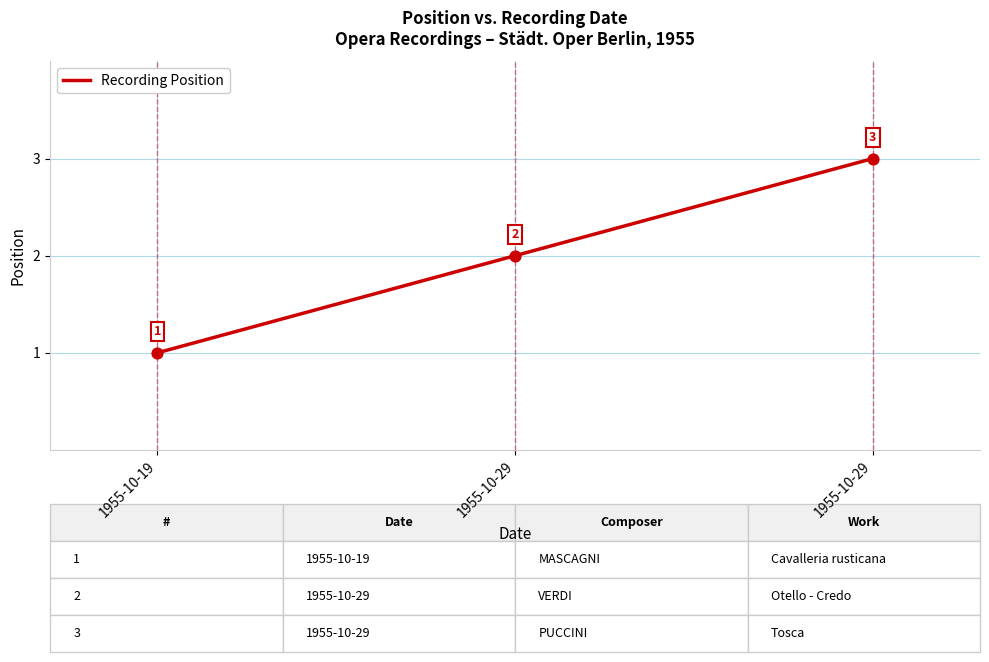

Which has a higher value, 1955-10-29 or 1955-10-29?

1955-10-29